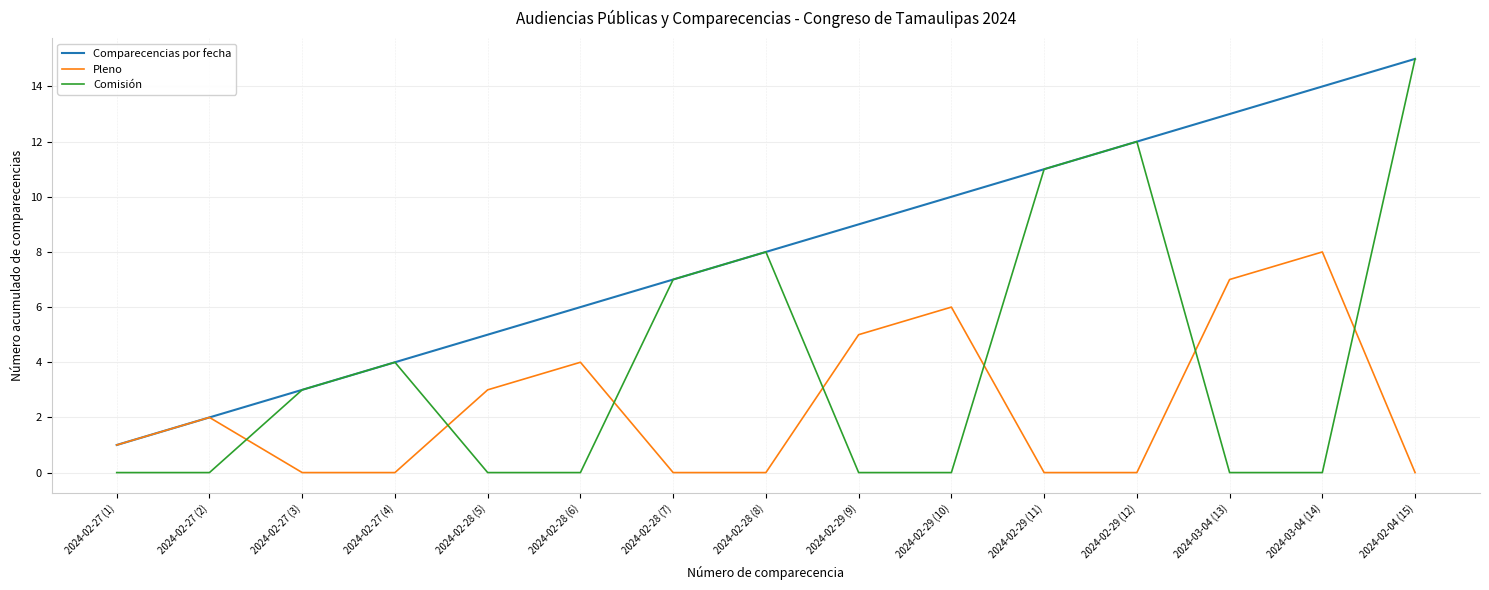

What is the difference between the highest and lowest values at 2024-03-04 (13)?

13